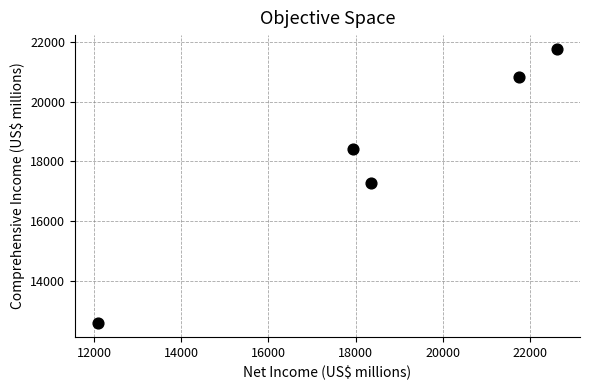

What Y value in the scatter plot is closest to 17171?

17279